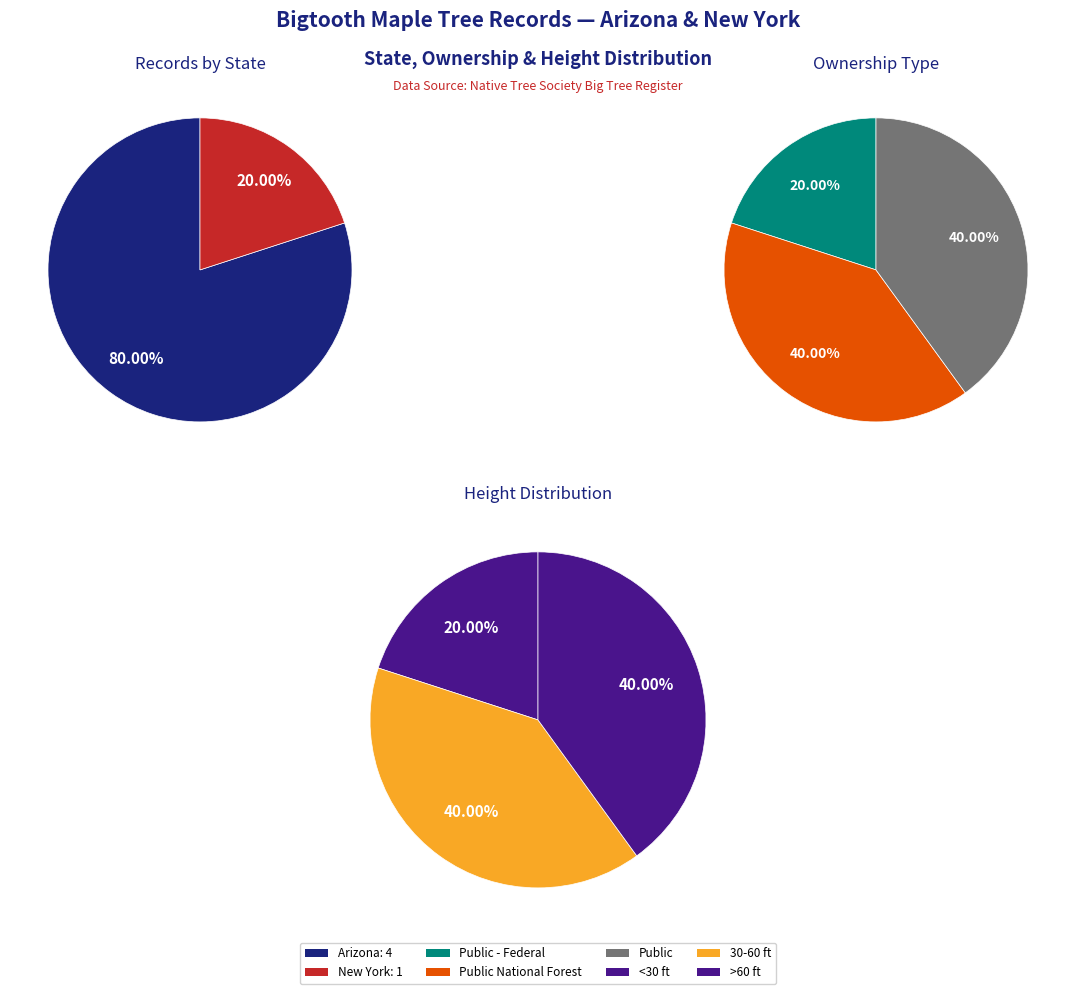

Is there a majority slice in this chart?

No